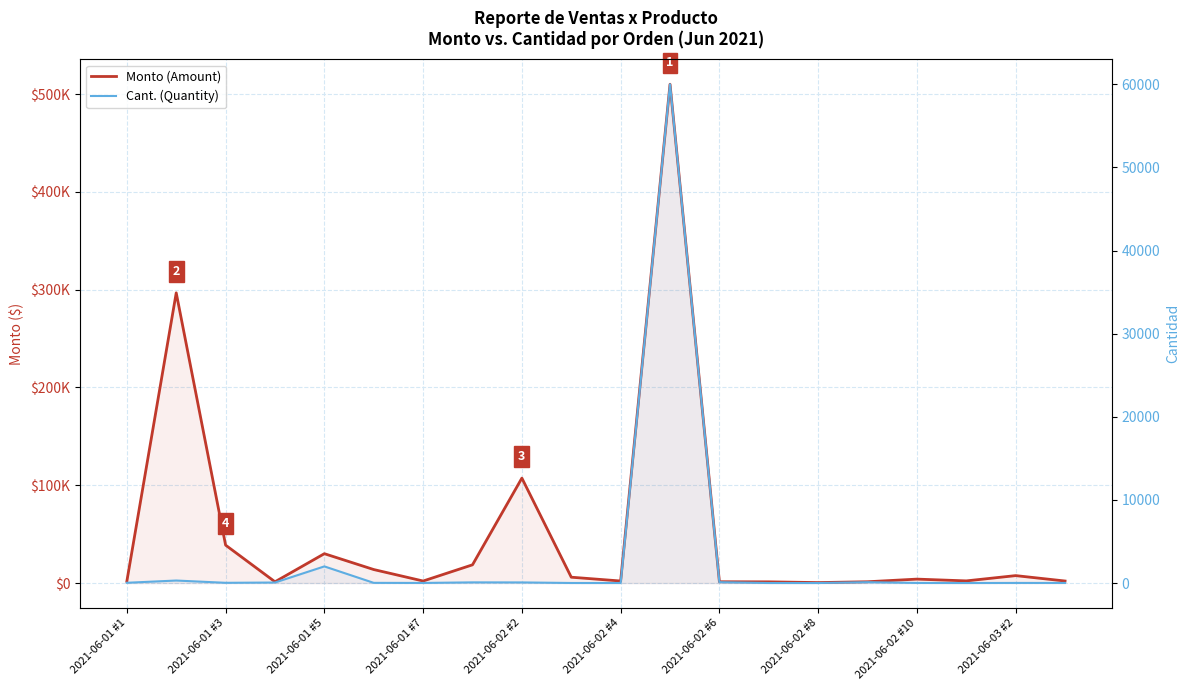

What is the label of the 20th point from the right?

2021-06-01 #1